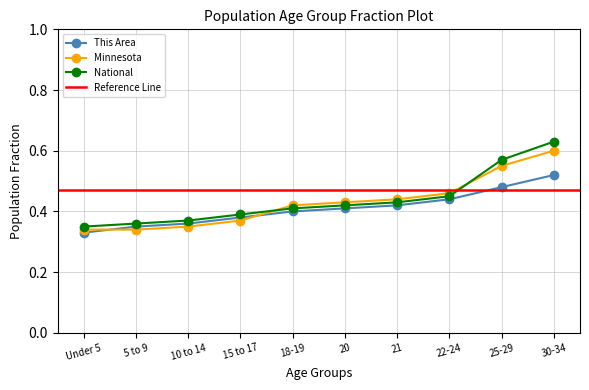

What is the sum of all This Area Norm values?

4.1